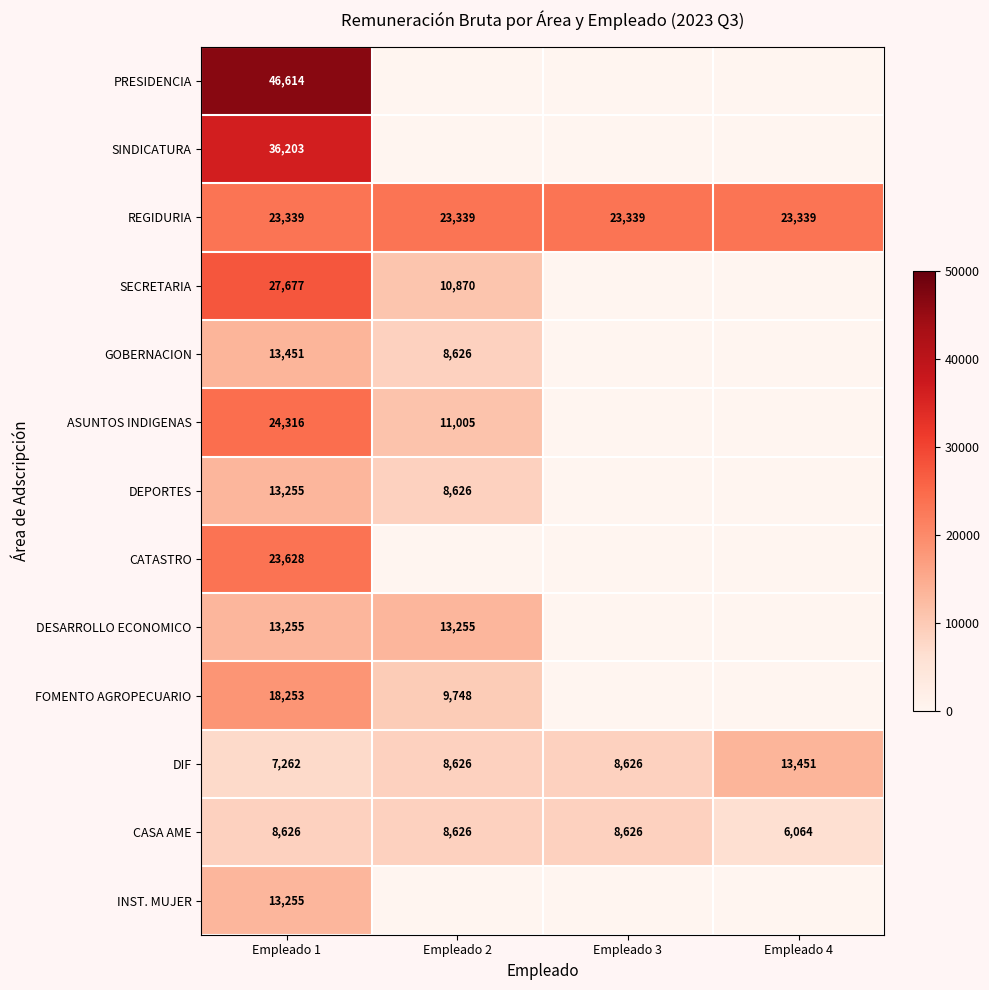

The value of PRESIDENCIA at Empleado 1 is 70541. True or false?

False